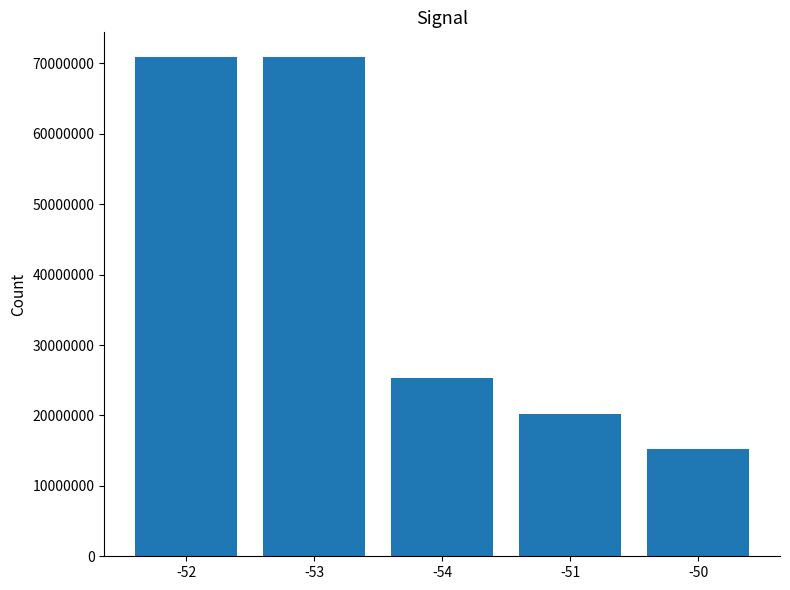

Is it true that the value at -50 is 15198985?

True